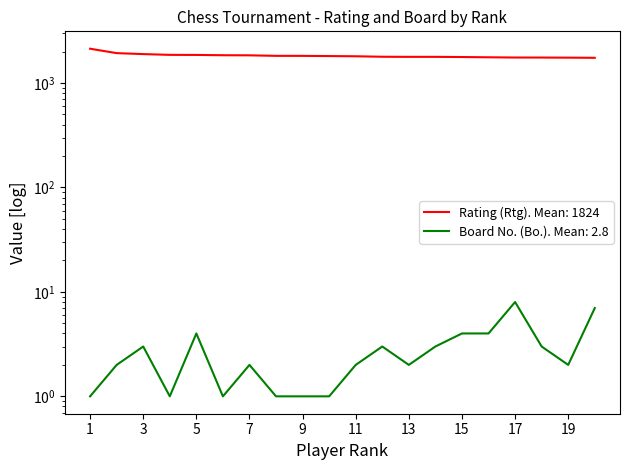

Count the number of categories in the chart.

20